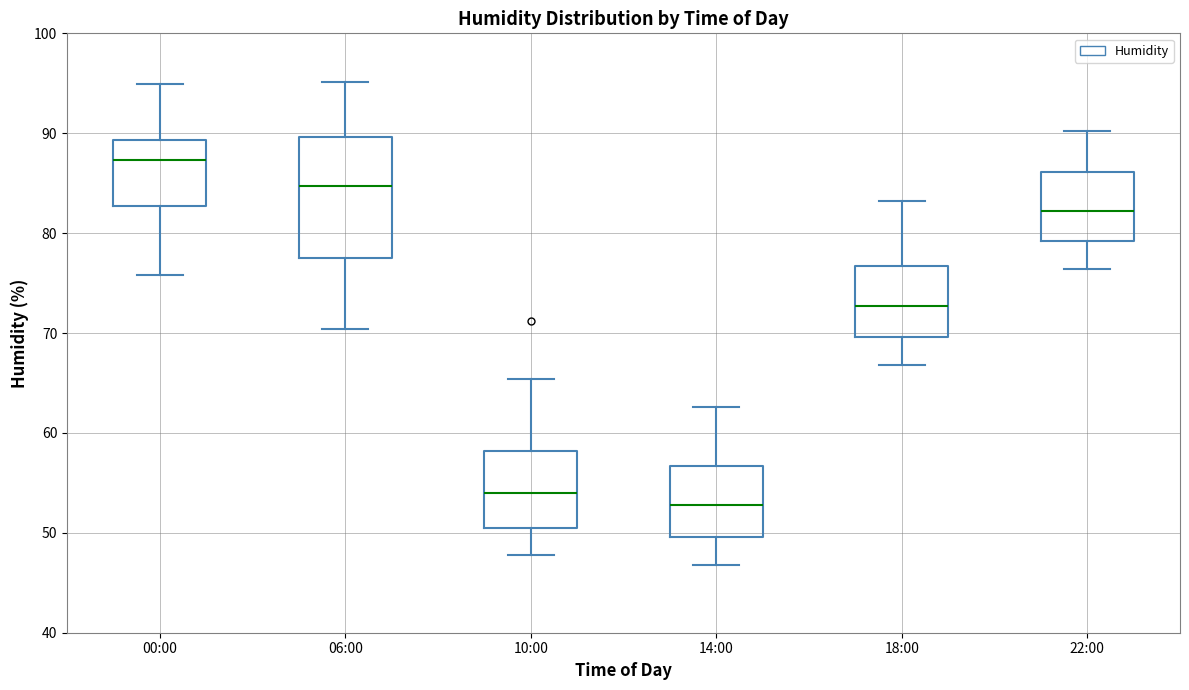

Reading left to right, read every box against the y-axis: the position of its median line, the range the box covers, and the ends of its whiskers. The values are not printed on the chart, so give them approximately, as read against the axis.

00:00: median 87, box 83 to 89, whiskers 76 to 95
06:00: median 85, box 77 to 90, whiskers 70 to 95
10:00: median 54, box 51 to 58, whiskers 48 to 65
14:00: median 53, box 50 to 57, whiskers 47 to 63
18:00: median 73, box 70 to 77, whiskers 67 to 83
22:00: median 82, box 79 to 86, whiskers 76 to 90